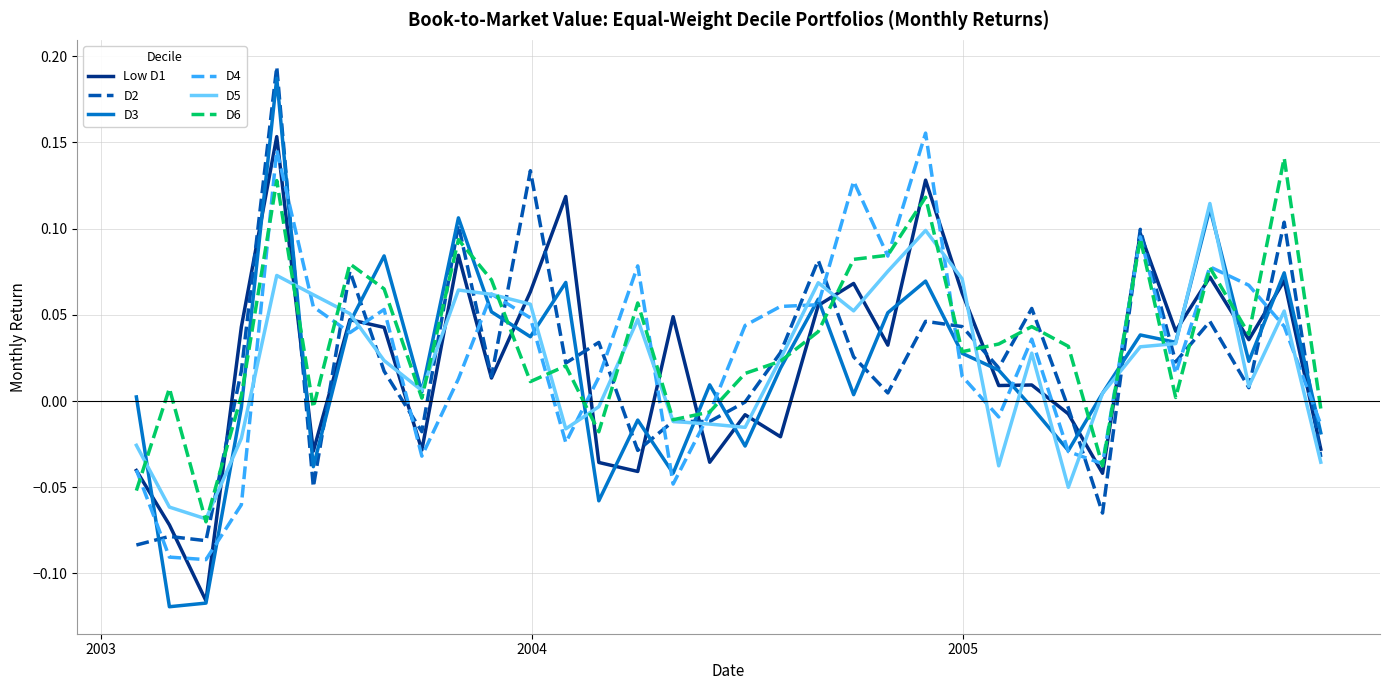

Which series has the largest range (max minus min)?

D3